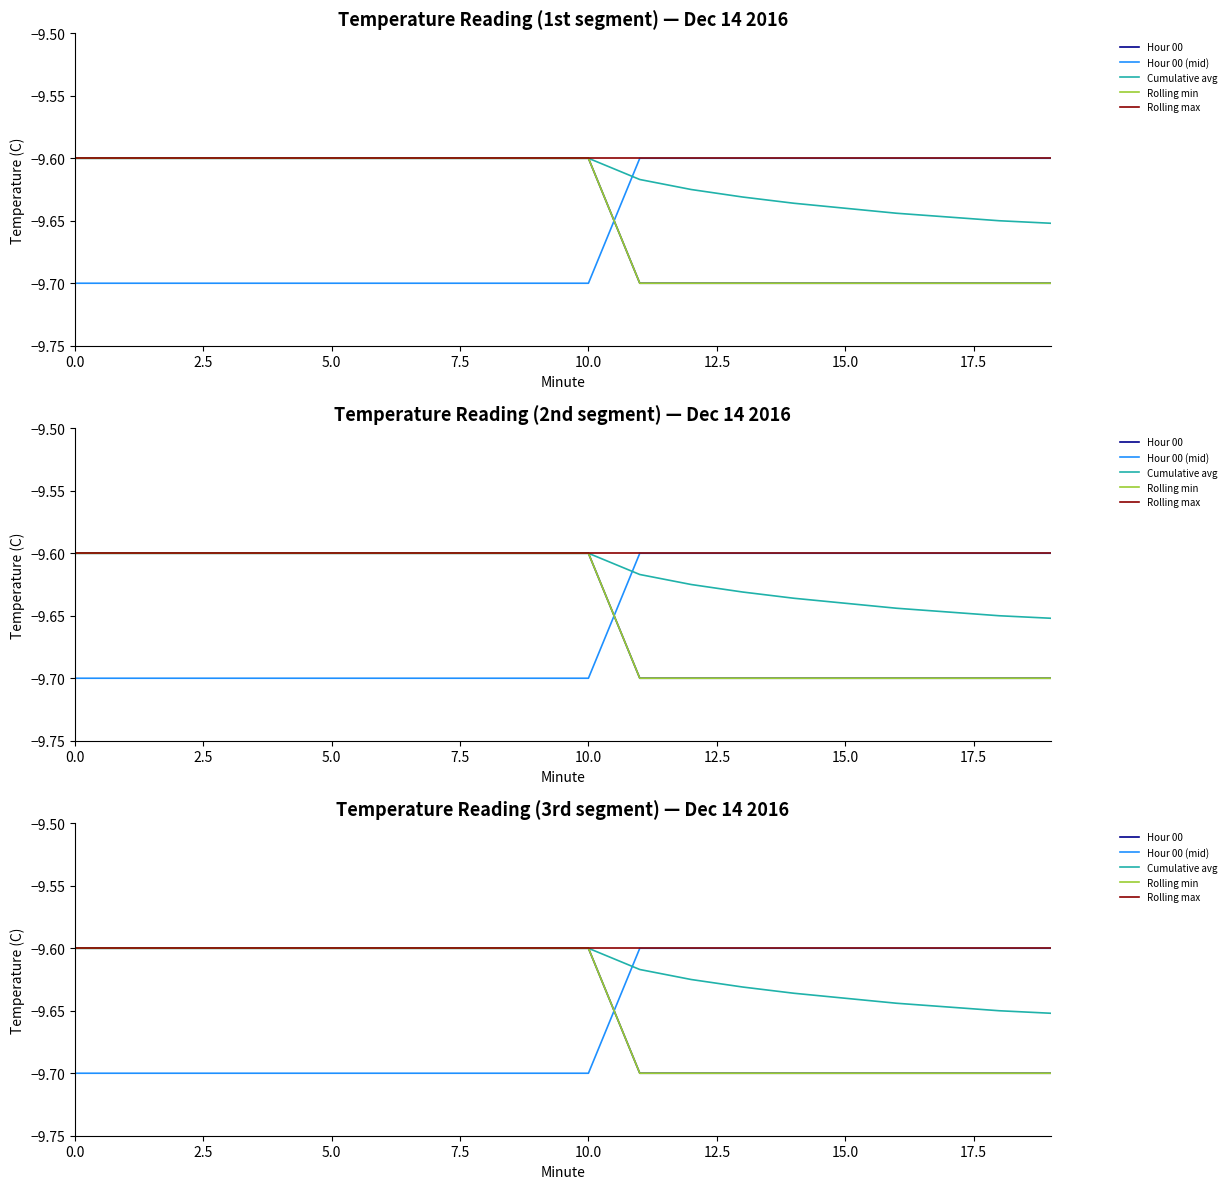

Which series changed the most between 10.0 and 17?

Hour 00